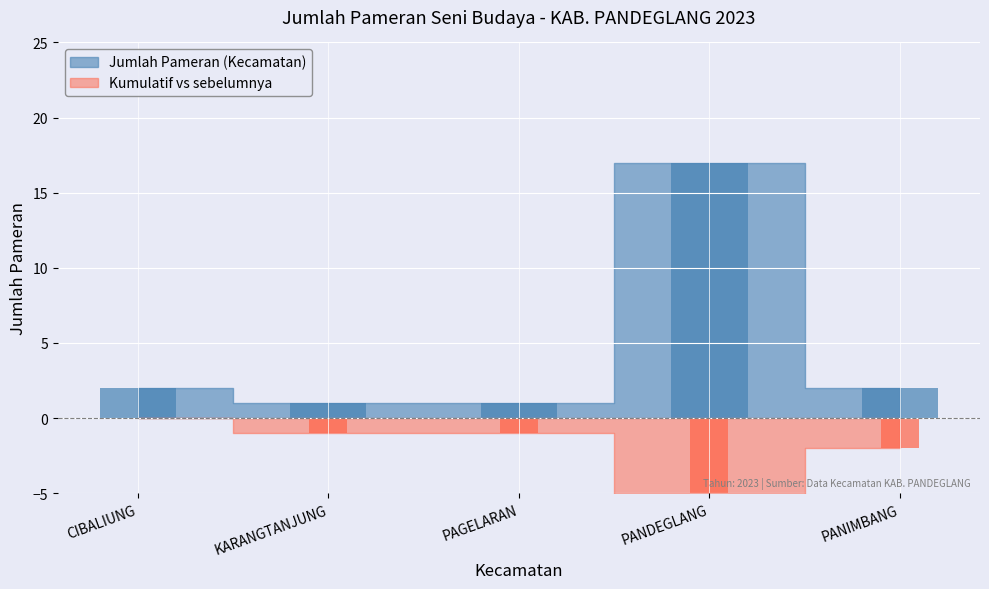

Reading right to left, transcribe all the data shown in this chart.

PANIMBANG=2	PANDEGLANG=17	PAGELARAN=1	KARANGTANJUNG=1	CIBALIUNG=2